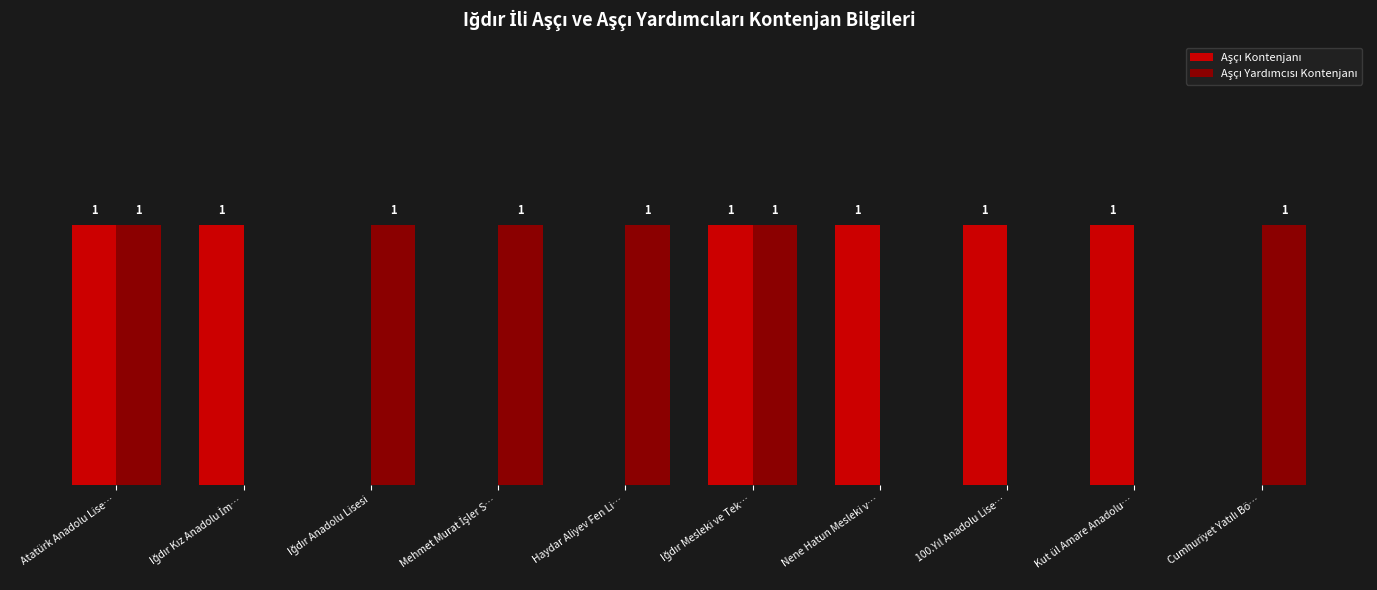

What is the label of the 3rd bar from the right?

100.Yıl Anadolu Lise…